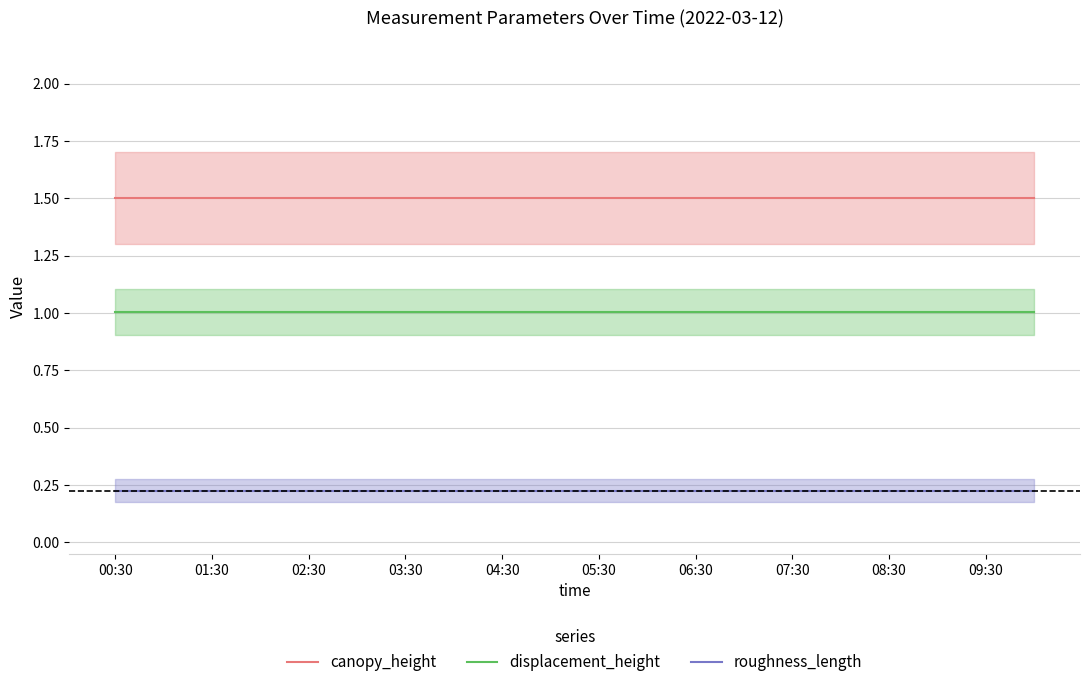

What is the maximum value for displacement_height?

1.0